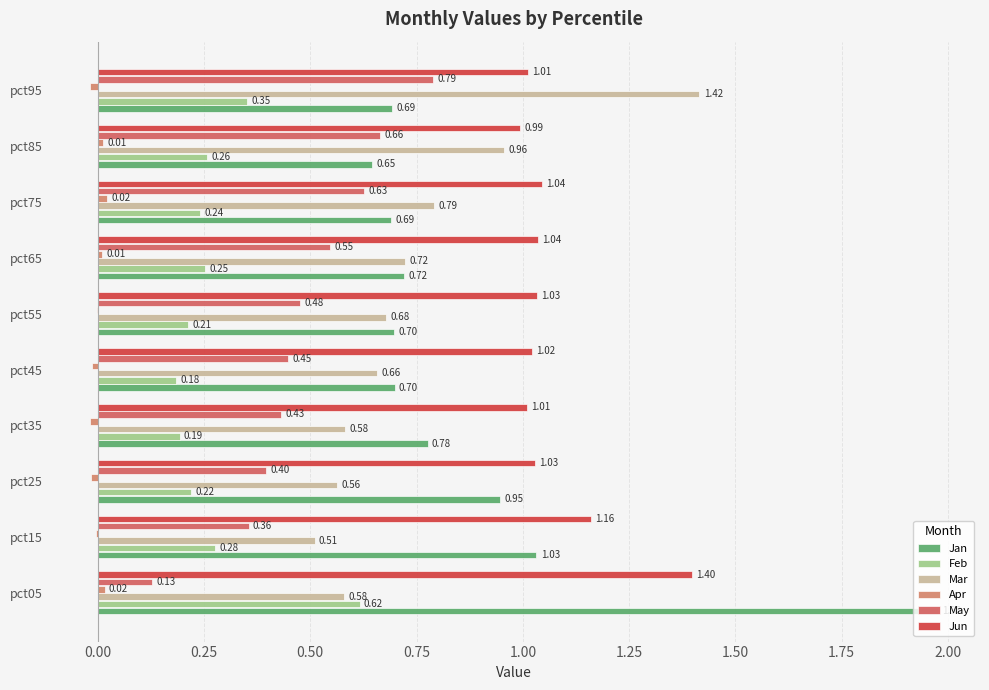

Which category has the highest value across all series?

pct05